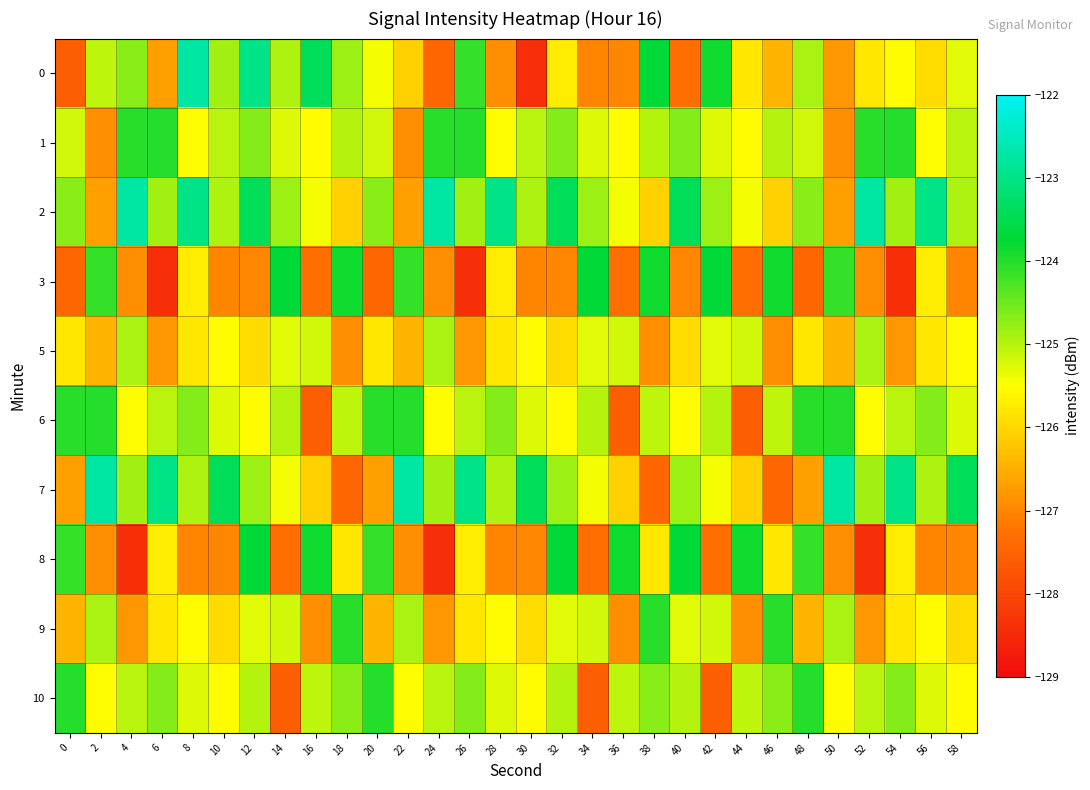

At 40, list the series in order from largest to smallest.

2, 8, 1, 7, 10, 9, 6, 5, 3, 0